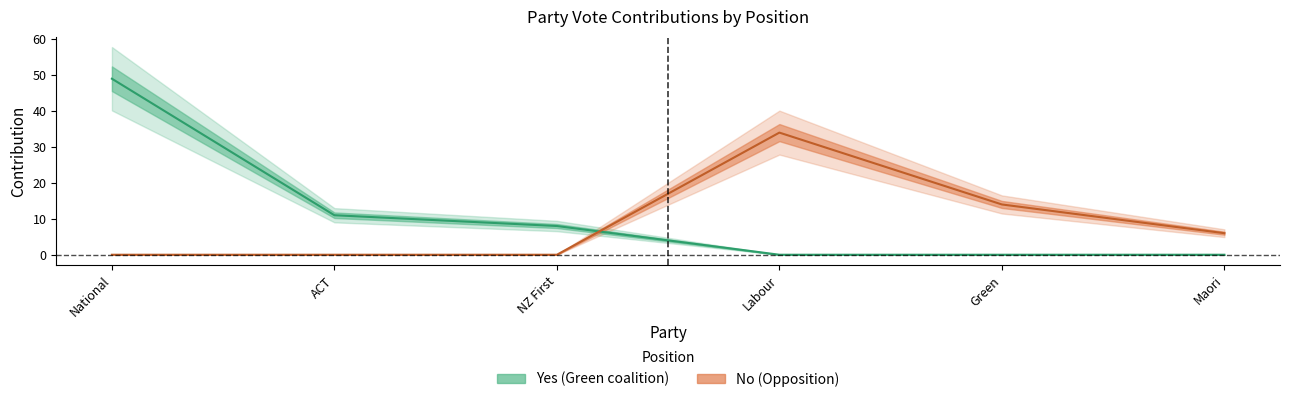

What is the value of the Yes point at the 1st from the left?

49